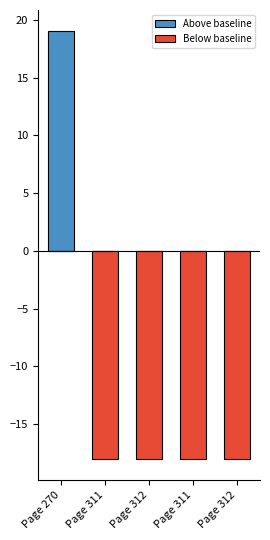

What is the difference between the Below baseline values at Page 270 and Page 311?

18